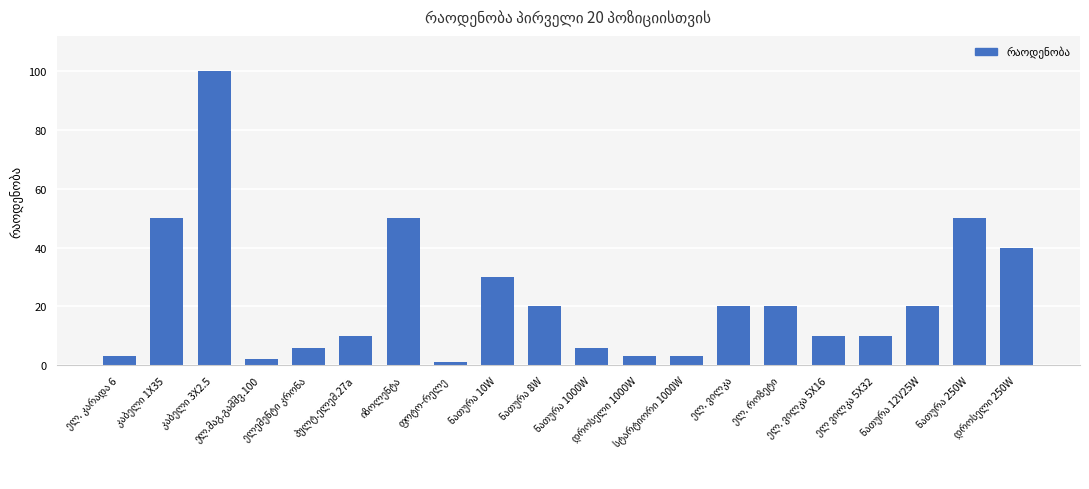

What is the value of the 18th bar from the left?

20